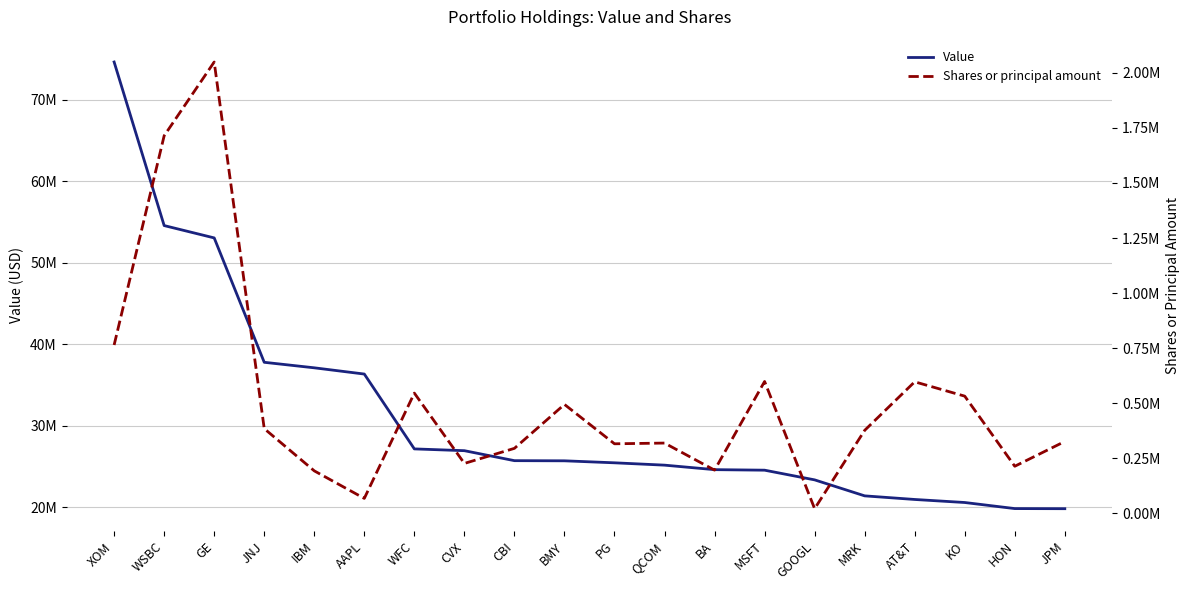

What is the total value across all series at BMY?

26180440